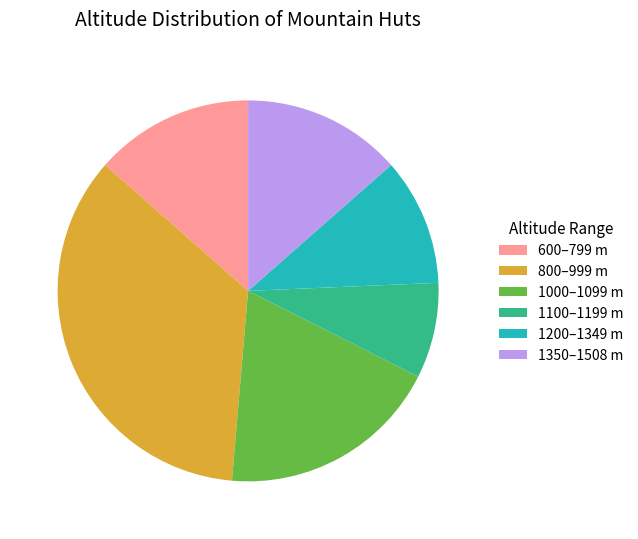

Count the number of slices in the pie.

6